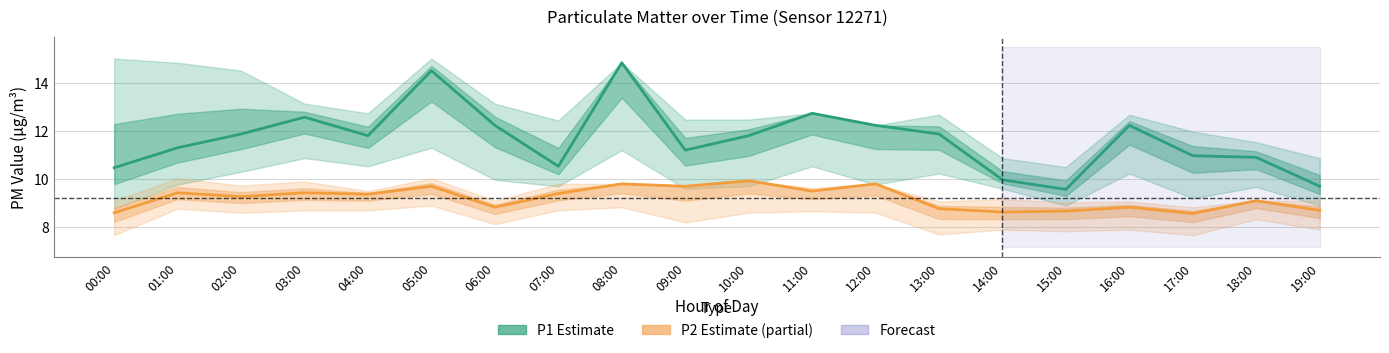

True or false: P2 (Partial Estimate) and P1 (Estimate) cross at least once.

False